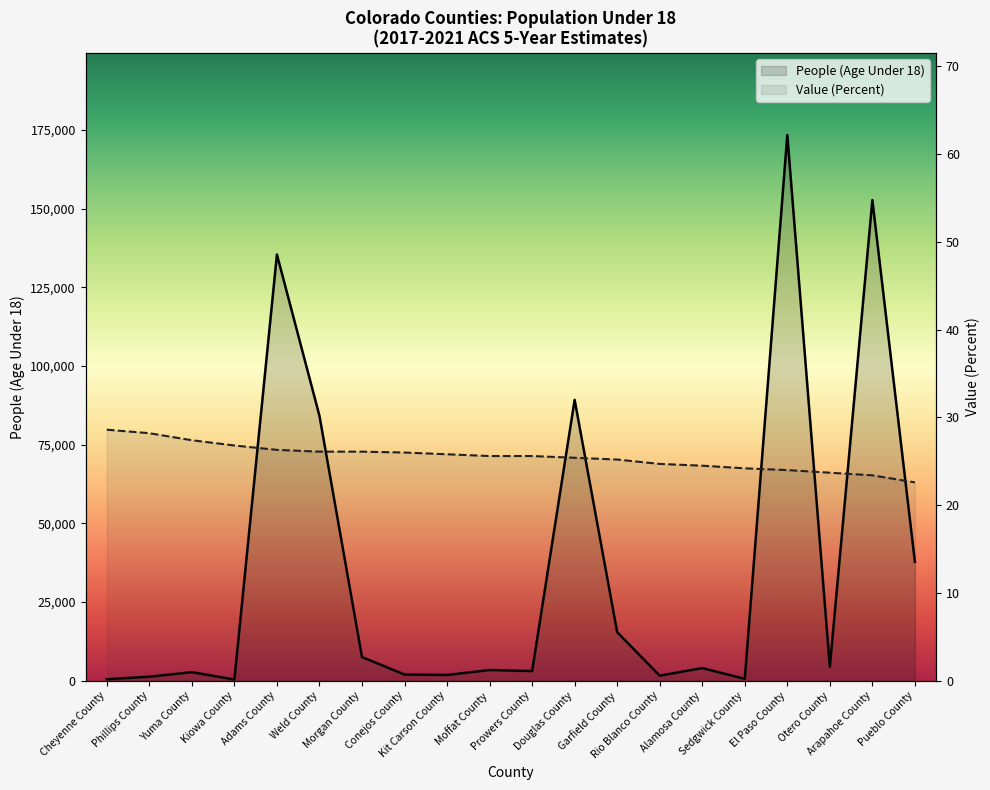

Count the number of categories in the chart.

20